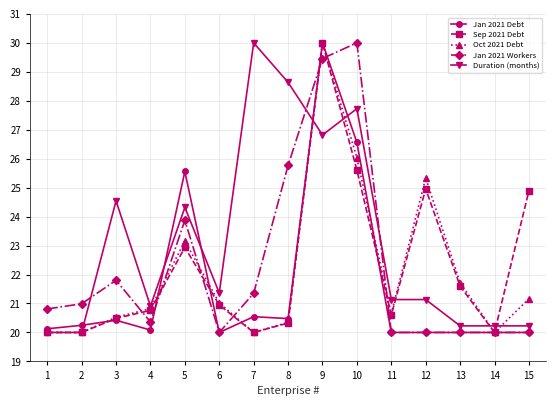

Does the chart have visible grid lines?

Yes